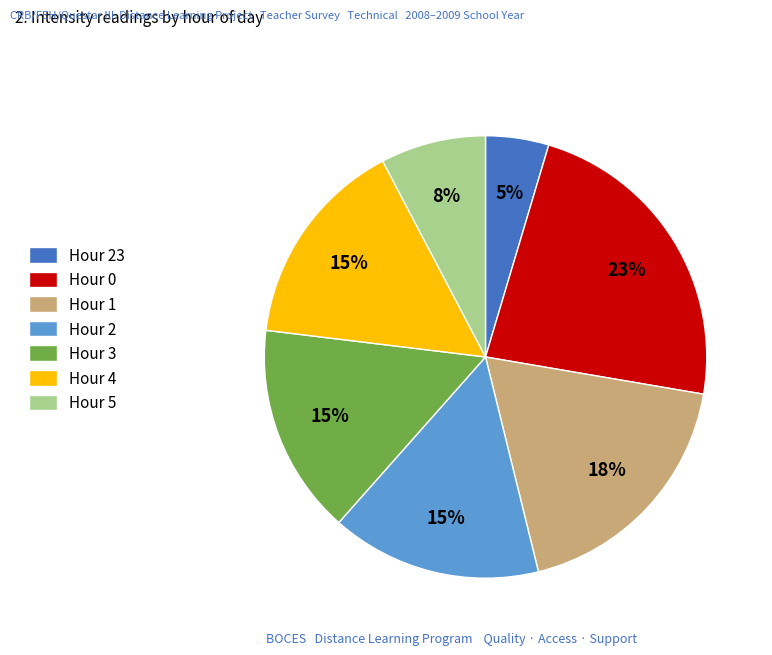

Which has a higher value, Hour 0 or Hour 2?

Hour 0